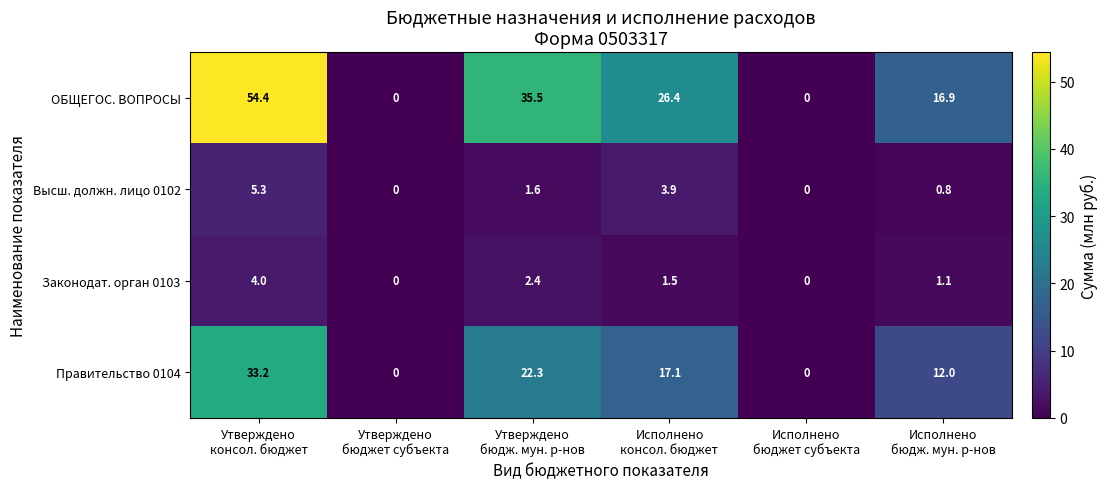

Count the number of data series in this chart.

4